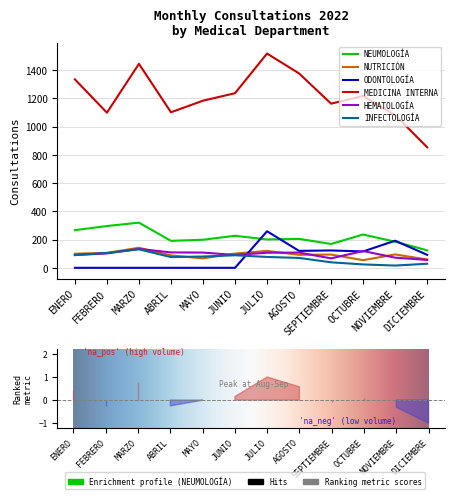

True or false: NUTRICIÓN has a value of 92 at AGOSTO.

True